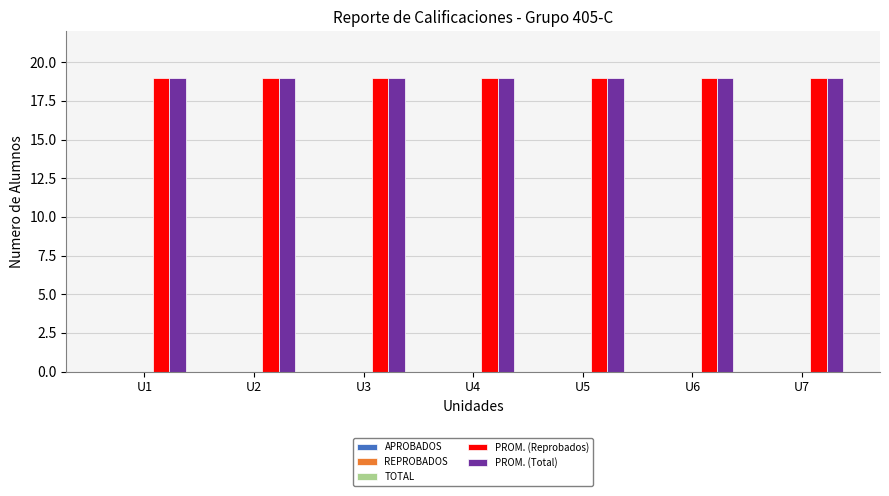

Between U2 and U4, which is larger?

U2